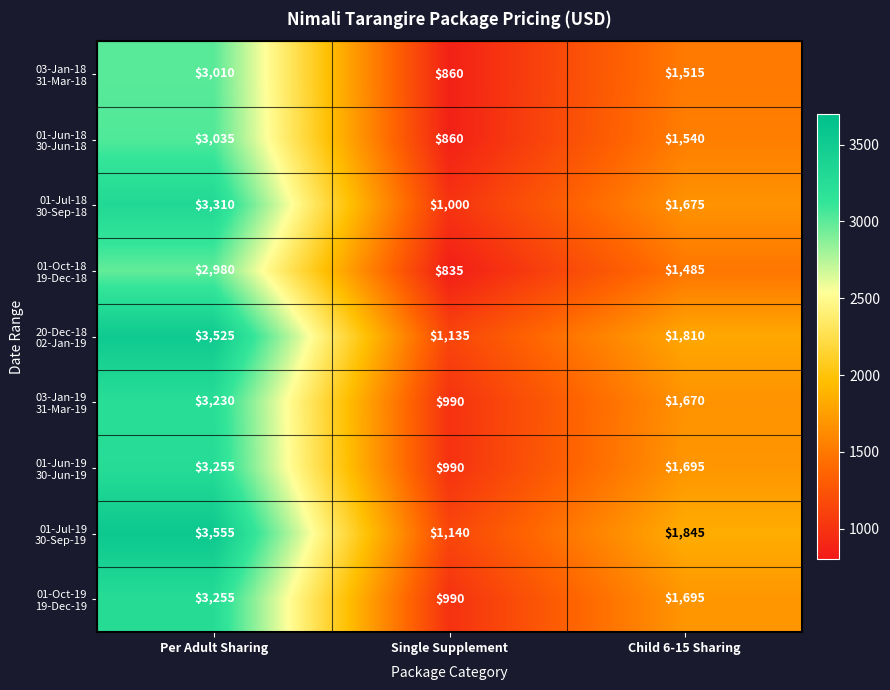

What is the difference between the highest and lowest values at Per Adult Sharing?

575